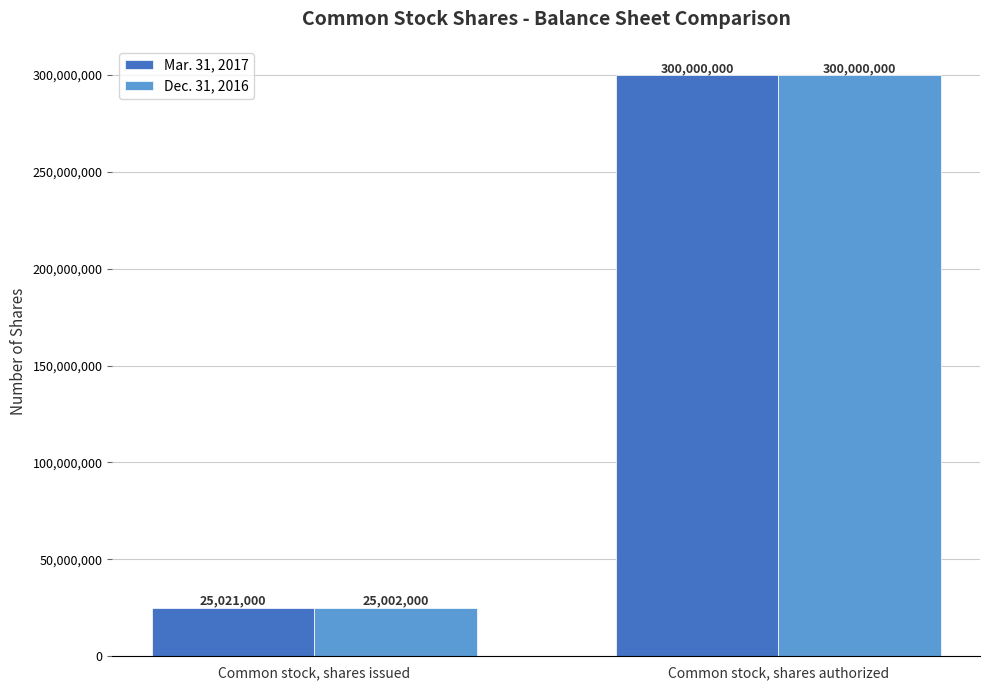

Which series has the largest range (max minus min)?

Dec. 31, 2016